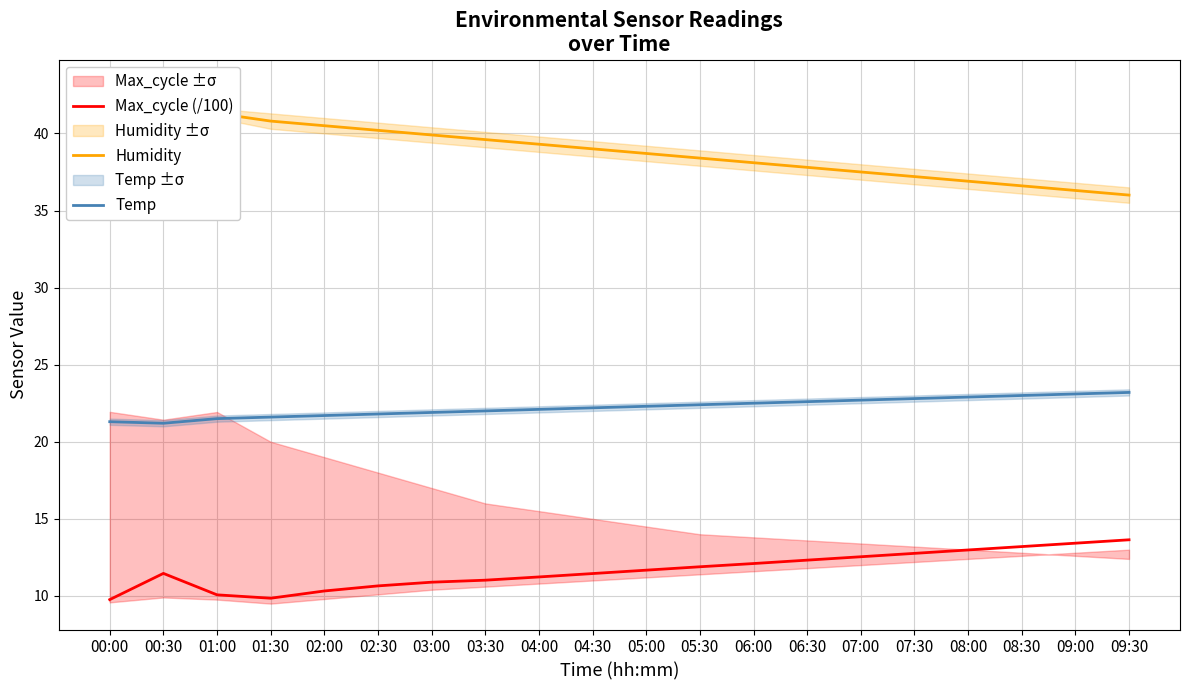

Reading left to right, extract all data points from this chart.

Max_cycle (/100): 00:00=9.8	00:30=11.5	01:00=10.1	01:30=9.8	02:00=10.3	02:30=10.7	03:00=10.9	03:30=11.0	04:00=11.2	04:30=11.4	05:00=11.7	05:30=11.9	06:00=12.1	06:30=12.3	07:00=12.5	07:30=12.8	08:00=13.0	08:30=13.2	09:00=13.4	09:30=13.6
Humidity: 00:00=42.6	00:30=42.3	01:00=41.3	01:30=40.8	02:00=40.5	02:30=40.2	03:00=39.9	03:30=39.6	04:00=39.3	04:30=39.0	05:00=38.7	05:30=38.4	06:00=38.1	06:30=37.8	07:00=37.5	07:30=37.2	08:00=36.9	08:30=36.6	09:00=36.3	09:30=36.0
Temp: 00:00=21.3	00:30=21.2	01:00=21.5	01:30=21.6	02:00=21.7	02:30=21.8	03:00=21.9	03:30=22.0	04:00=22.1	04:30=22.2	05:00=22.3	05:30=22.4	06:00=22.5	06:30=22.6	07:00=22.7	07:30=22.8	08:00=22.9	08:30=23.0	09:00=23.1	09:30=23.2